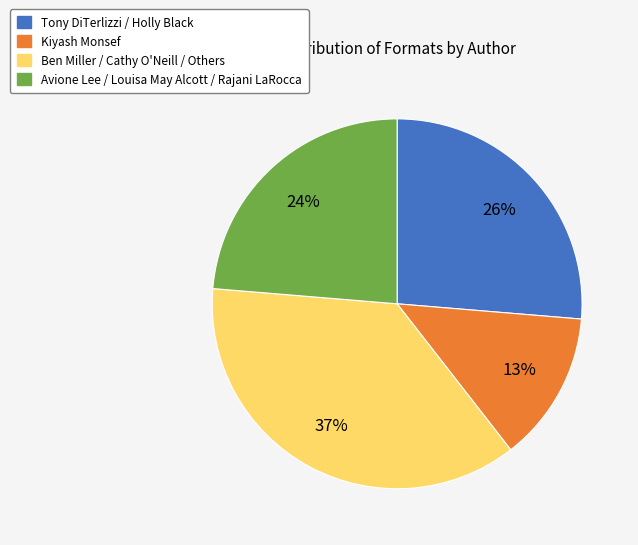

How many segments does this pie chart have?

4